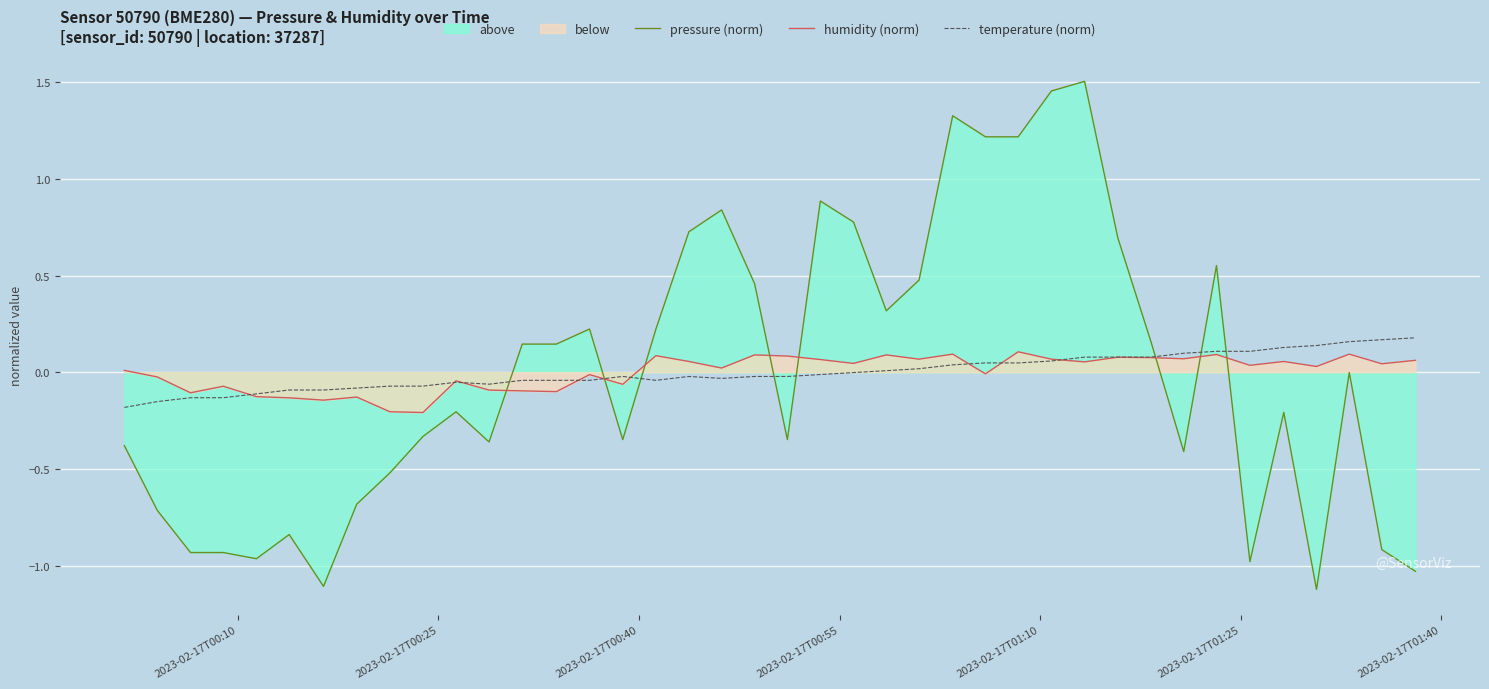

Does the chart display data point markers on the line(s)?

No